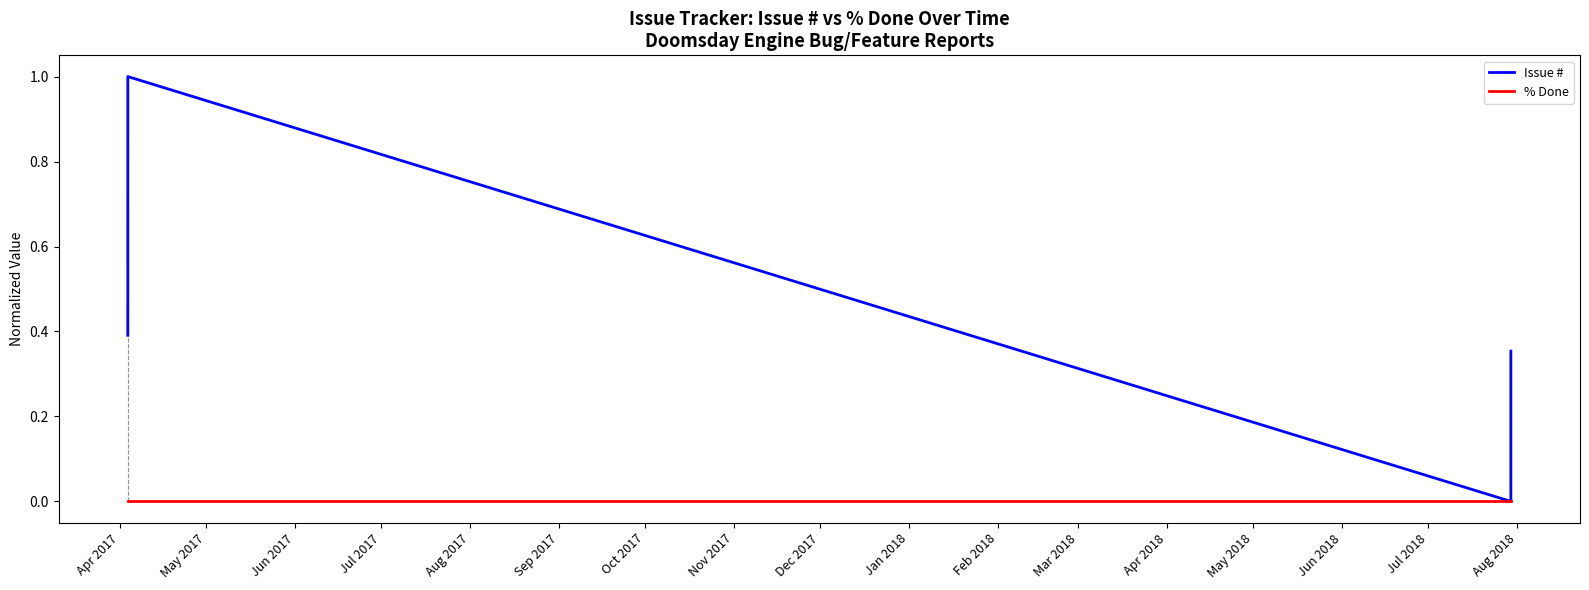

Which has a higher value, Jun 2017 or Apr 2017?

Apr 2017